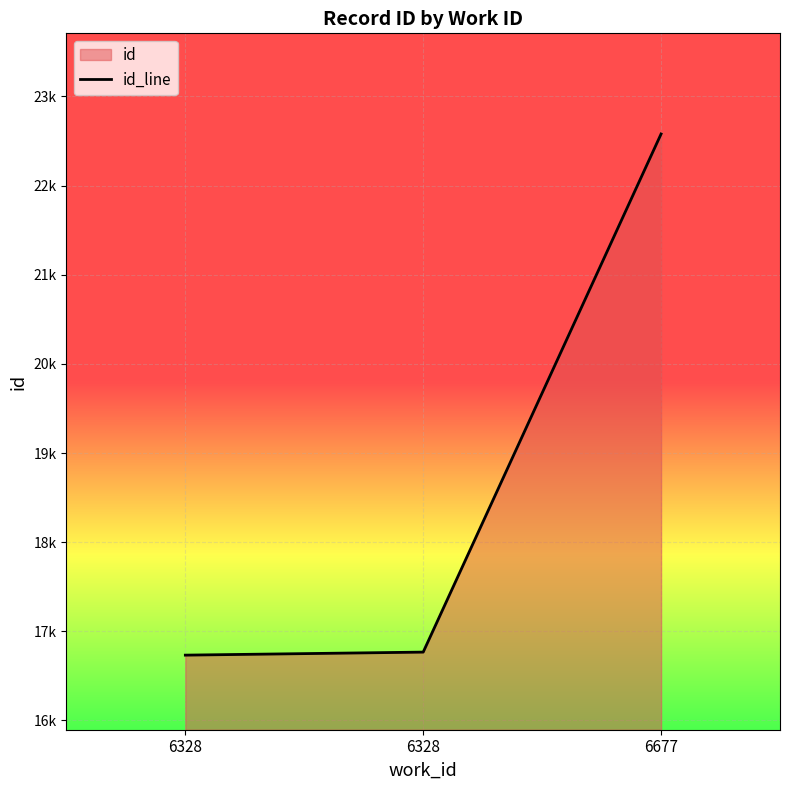

How many lines are shown in the chart?

1